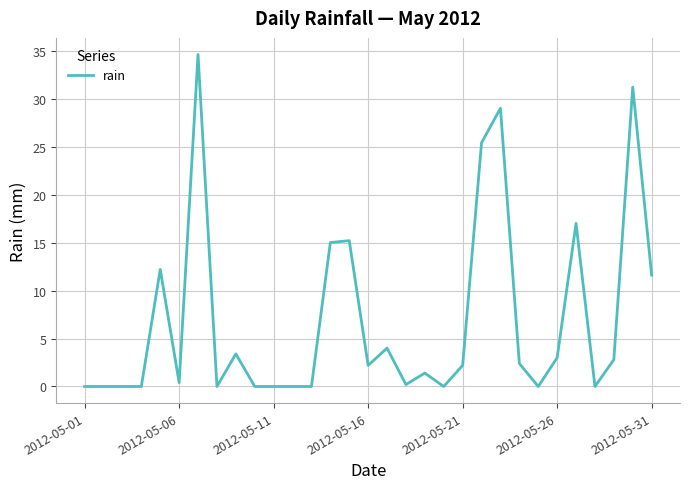

Where is the data nearest to the value 17?

26